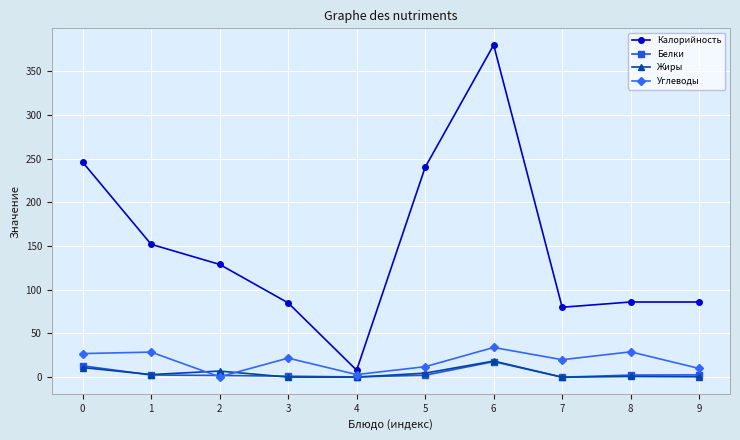

How many distinct data groups are displayed?

4